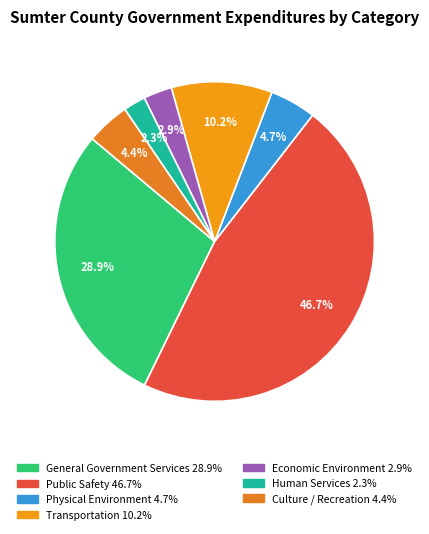

What percentage is the Public Safety slice, to the nearest percent?

47%